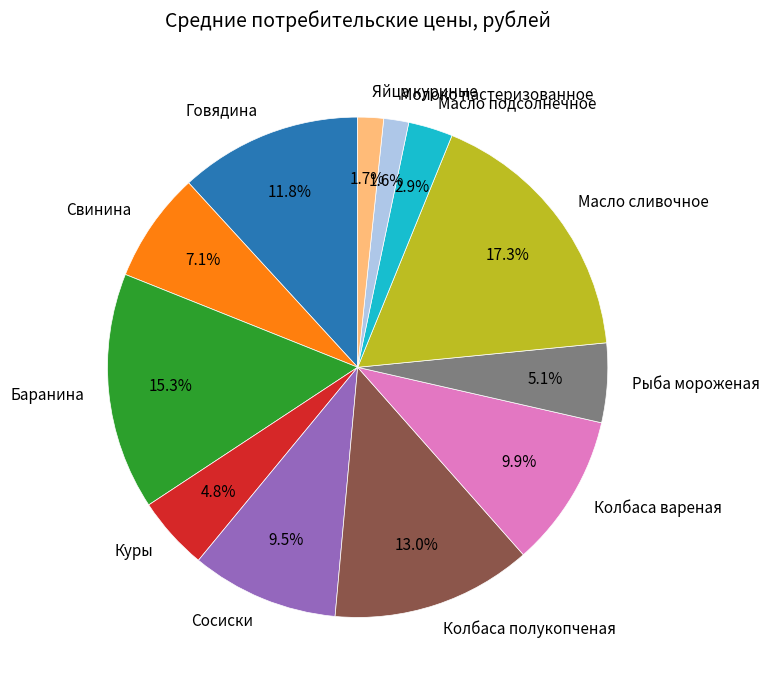

Which category has the biggest portion of the pie?

Масло сливочное